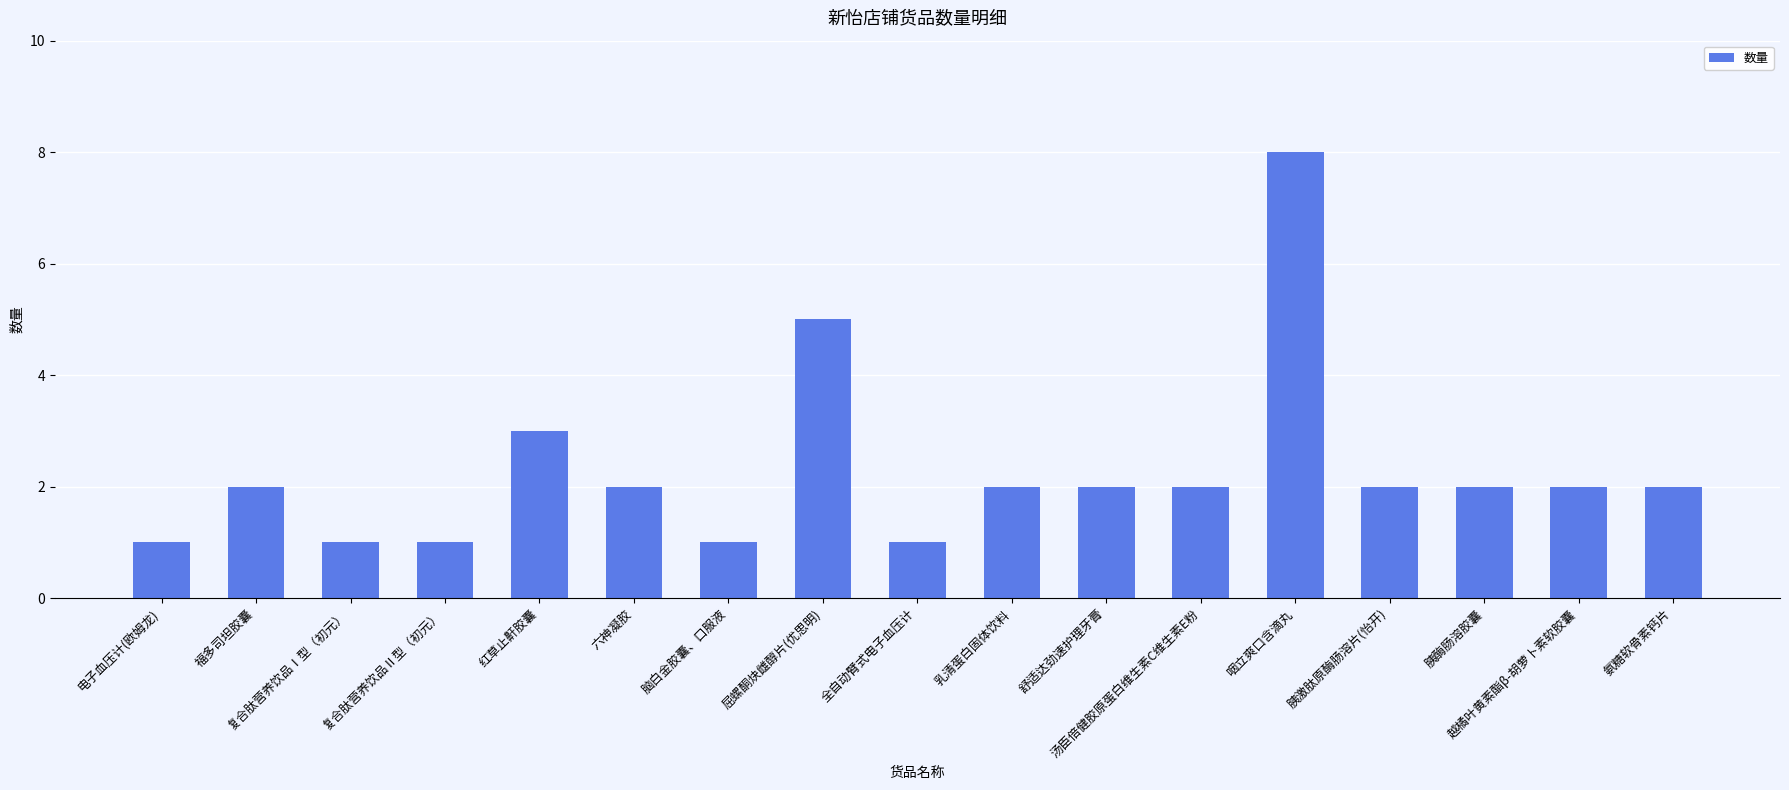

What is the change in value from 乳清蛋白固体饮料 to 咽立爽口含滴丸?

+6